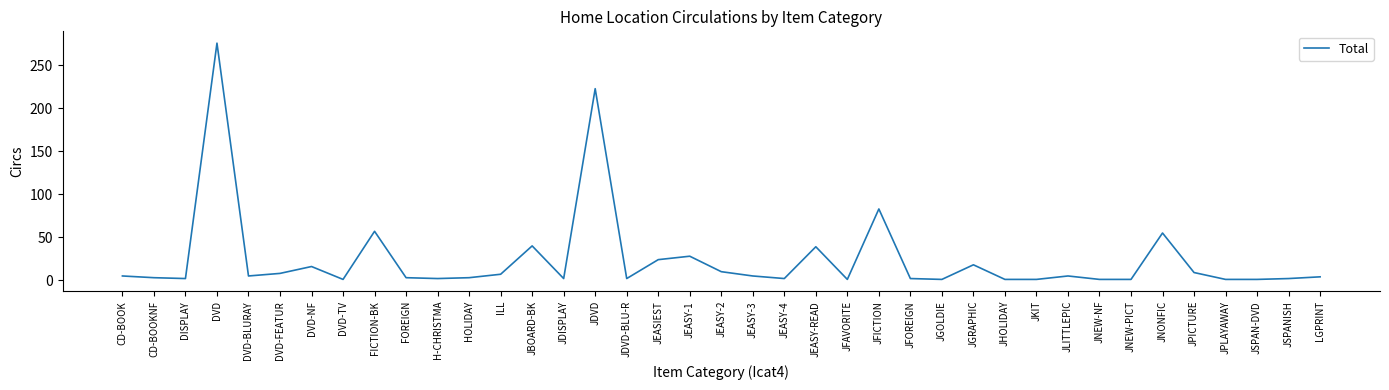

What position from the left is JDVD?

16